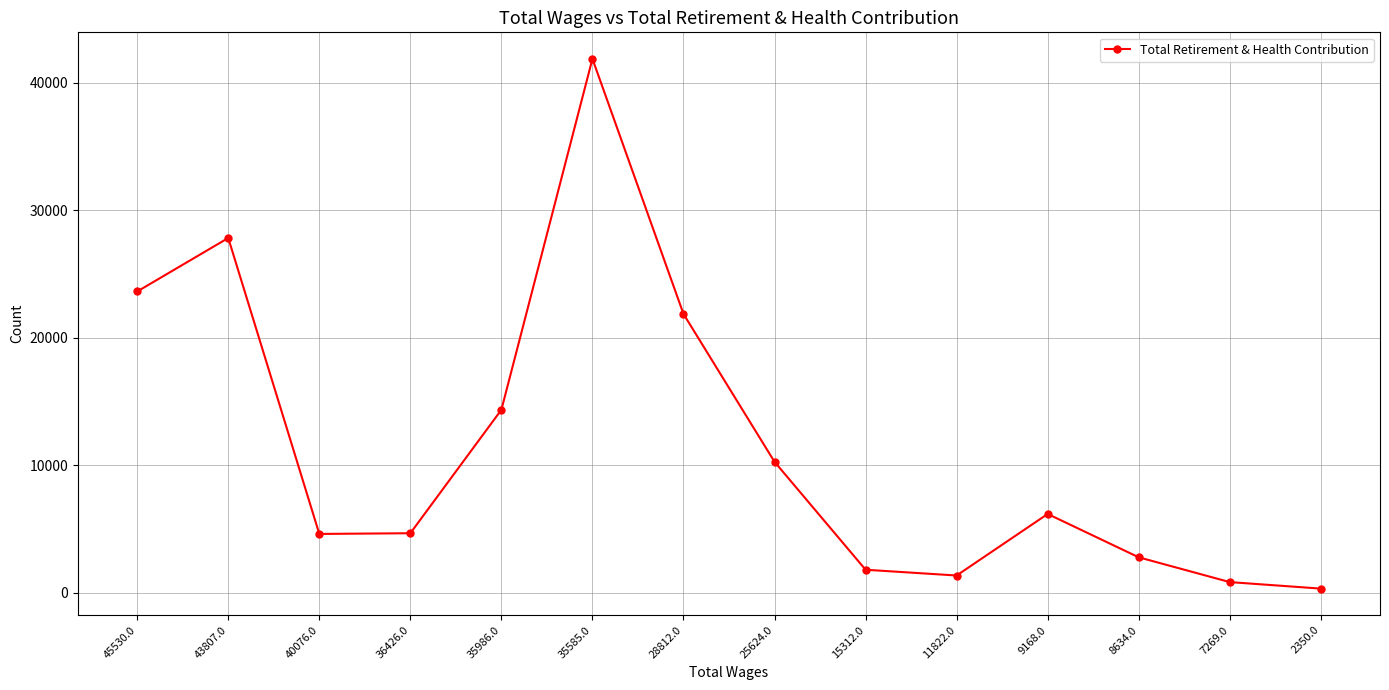

The value at 9168.0 is 6170. True or false?

True